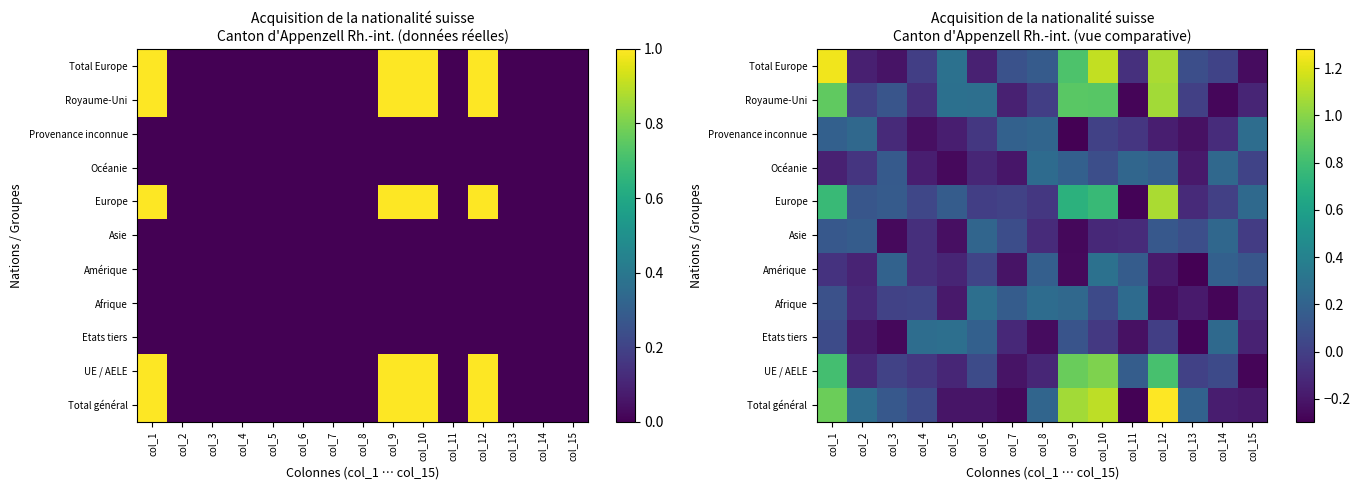

What is the sum of all UE / AELE values?

2.9